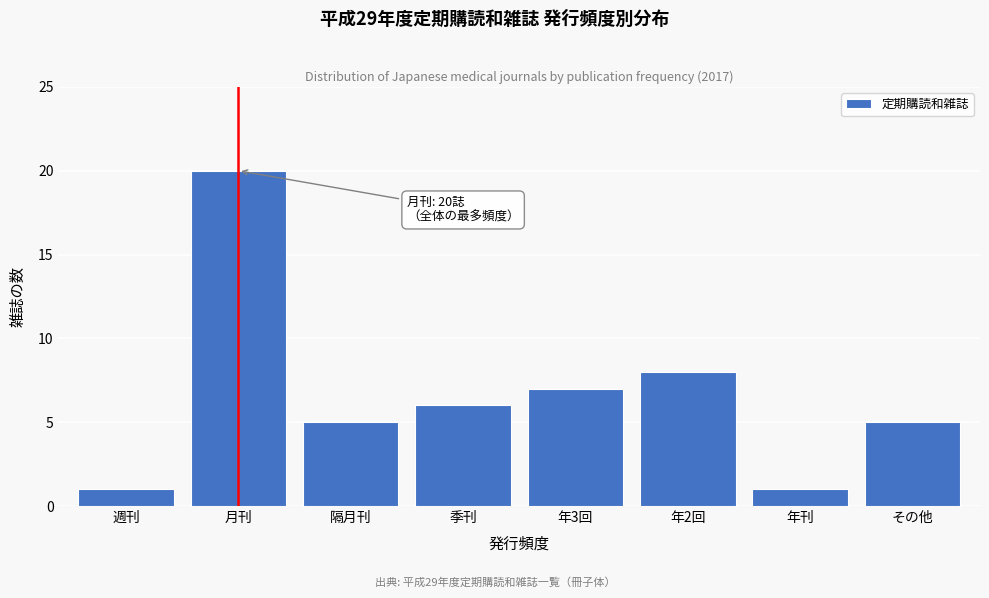

Reading right to left, what are all the values shown in this chart?

その他=5	年刊=1	年2回=8	年3回=7	季刊=6	隔月刊=5	月刊=20	週刊=1